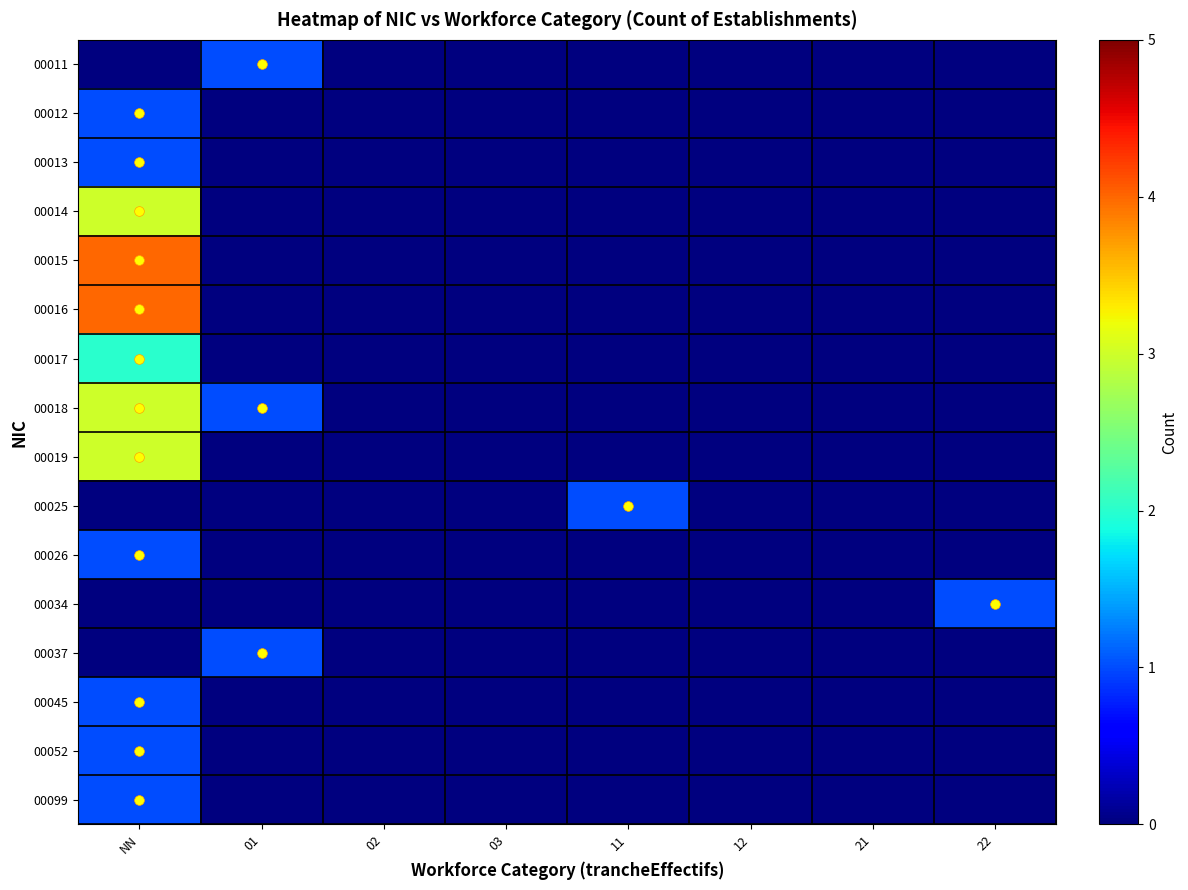

Rank the series by their maximum value, from highest to lowest.

00015, 00016, 00014, 00018, 00019, 00017, 00011, 00012, 00013, 00025, 00026, 00034, 00037, 00045, 00052, 00099